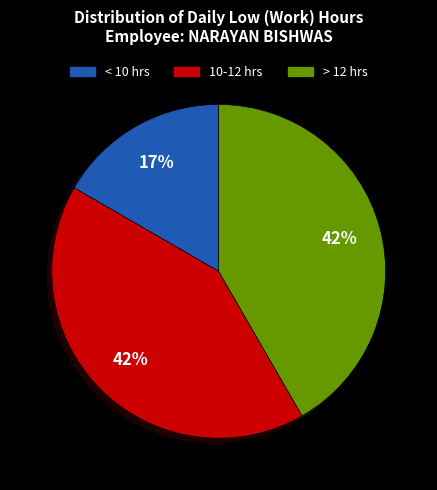

Do < 10 hrs and > 12 hrs together represent more than half of the pie?

Yes